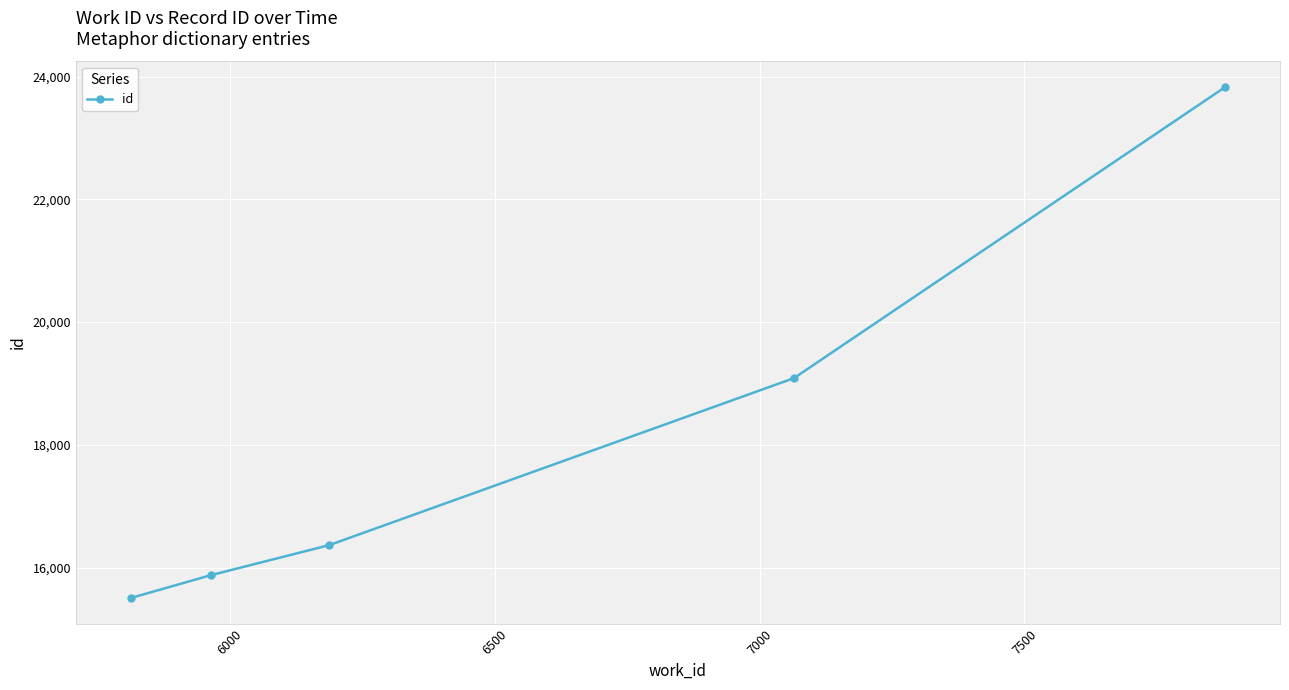

What is the value of the 2nd point from the left?

15877